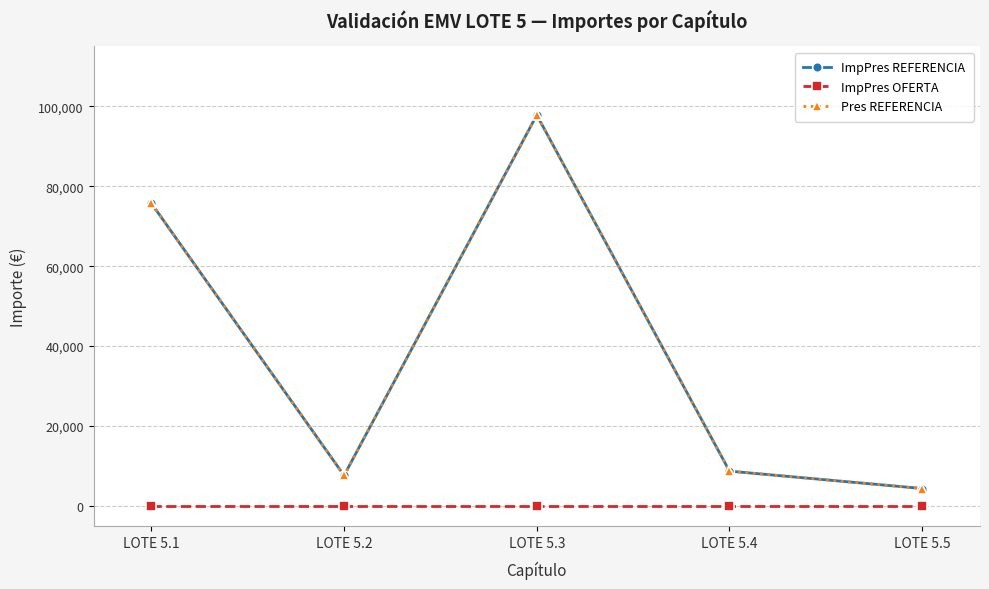

What is the difference between the ImpPres REFERENCIA values at LOTE 5.1 and LOTE 5.2?

68109.3